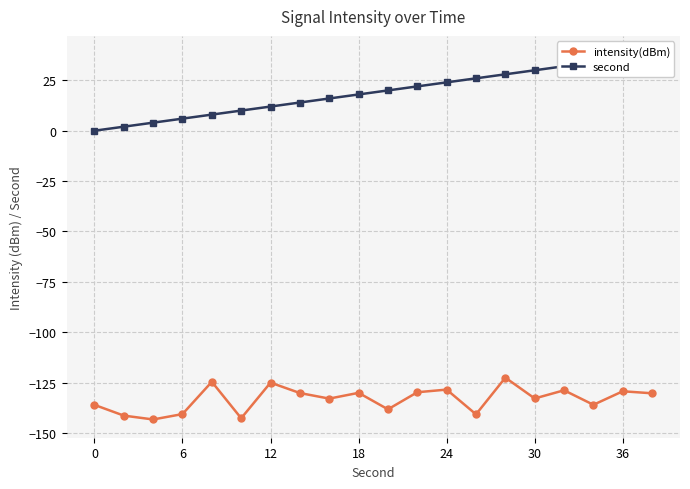

What is the difference between the second highest and second lowest values in the intensity(dBm) series?

18.1